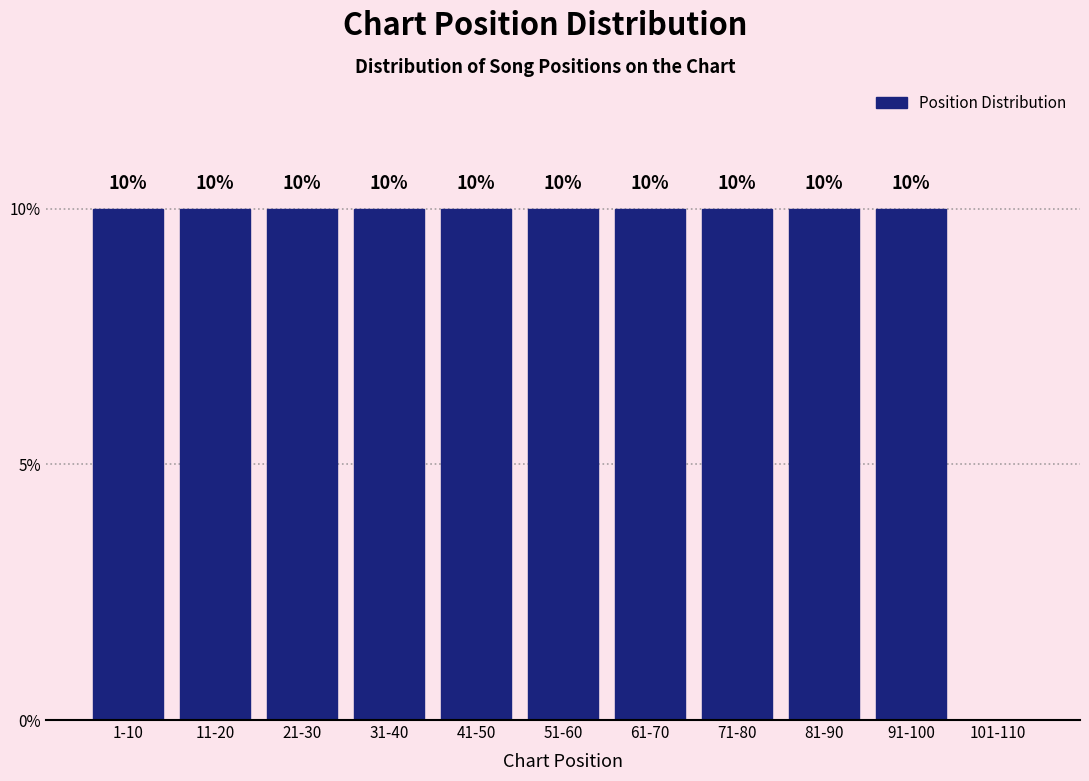

Reading right to left, what are all the values shown in this chart?

101-110=0	91-100=10	81-90=10	71-80=10	61-70=10	51-60=10	41-50=10	31-40=10	21-30=10	11-20=10	1-10=10